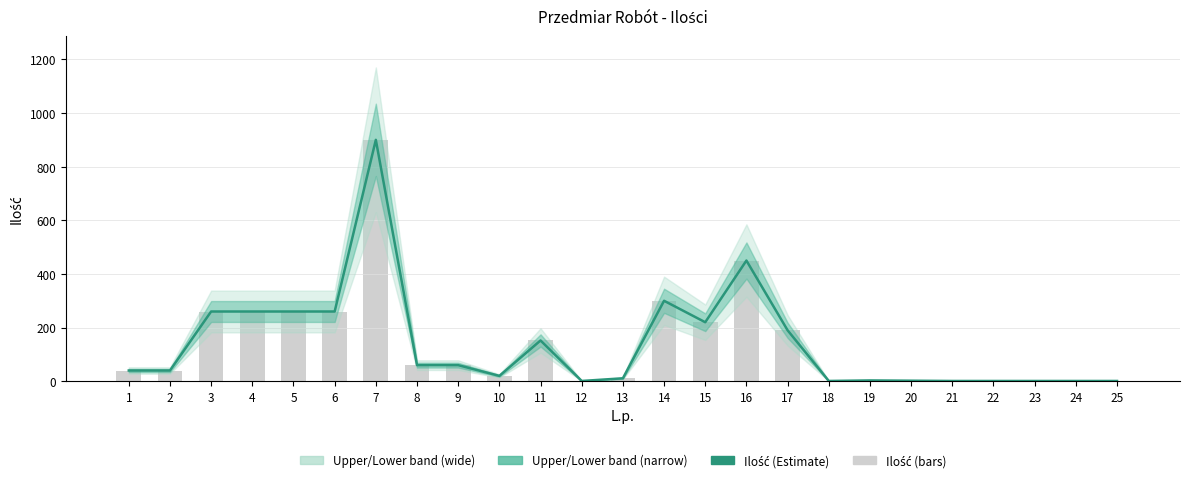

What is the value of the Ilość (Estimate) bar at the 8th from the left?

60